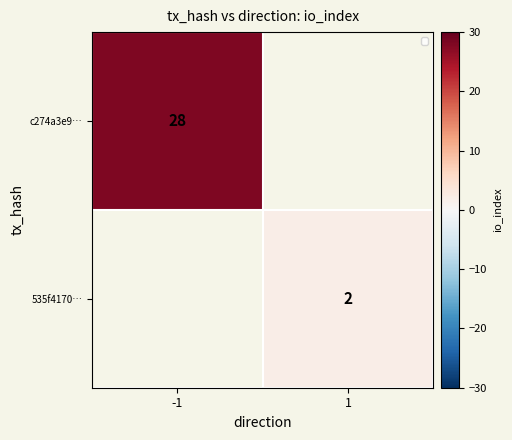

The c274a3e9… series shows 46 at -1. True or false?

False